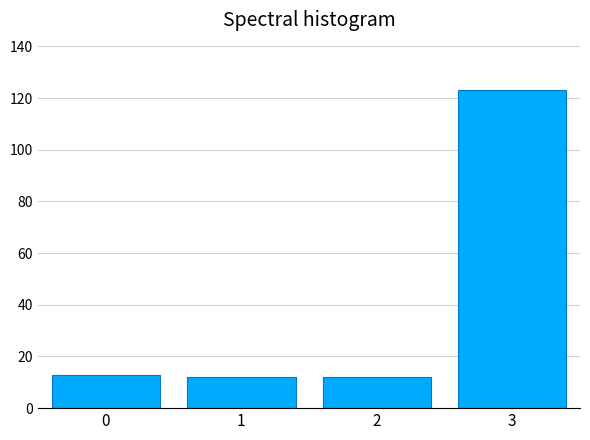

Reading left to right, extract all data points from this chart.

13	12	12	123